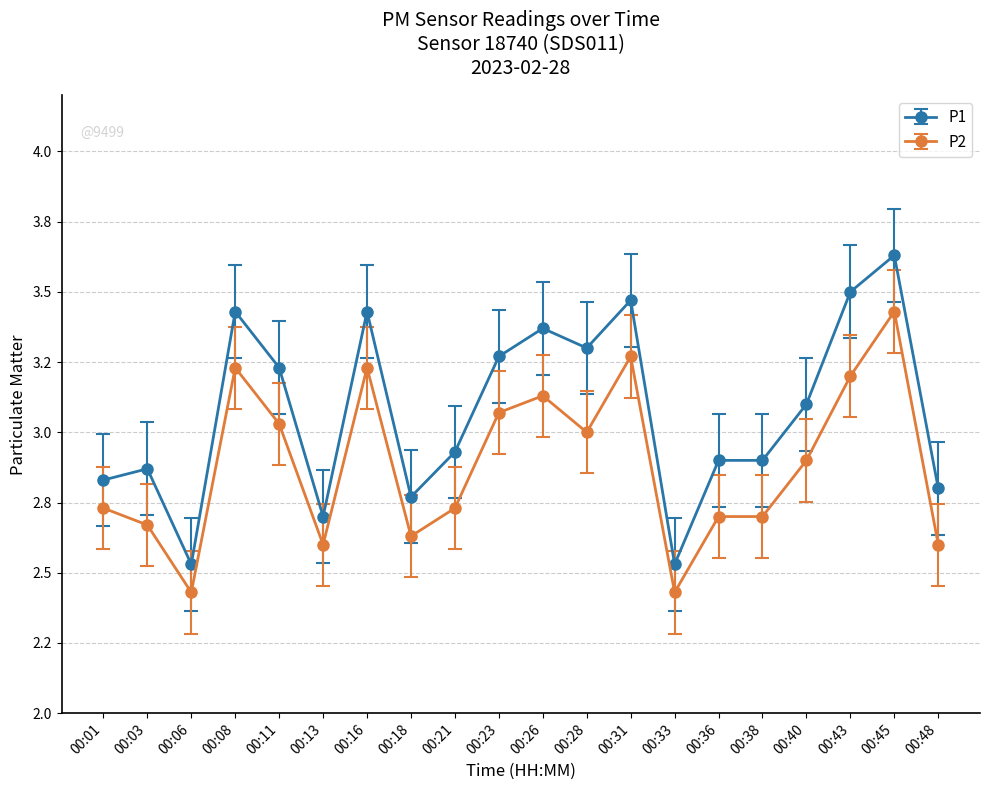

What are all the series names shown in the legend?

P1, P2